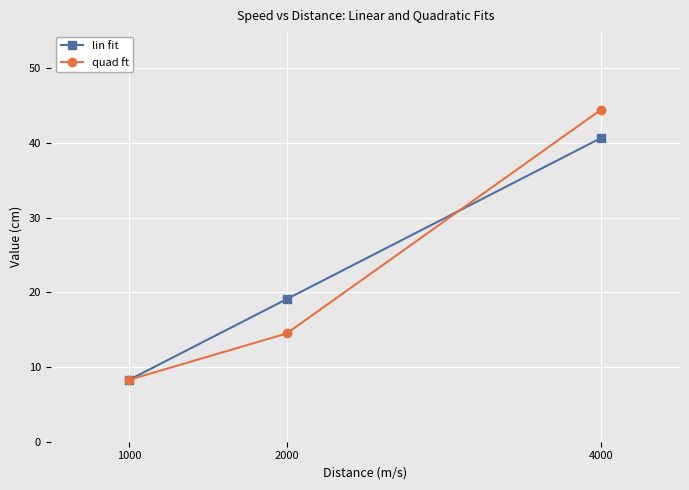

At which label does lin fit reach its minimum?

1000